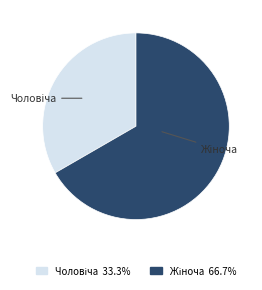

Does any single category account for the majority?

Yes